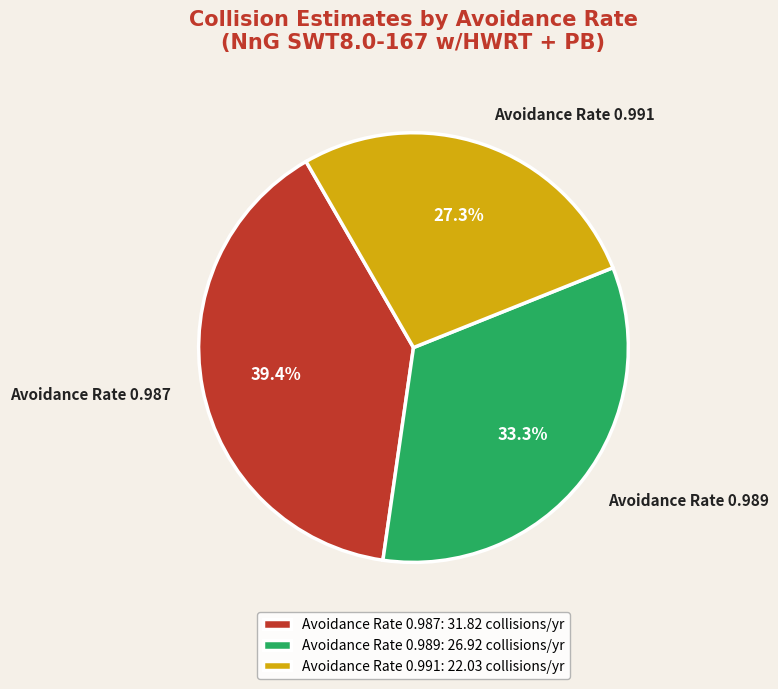

Is it true that Avoidance Rate 0.991 is 27% of the pie?

True